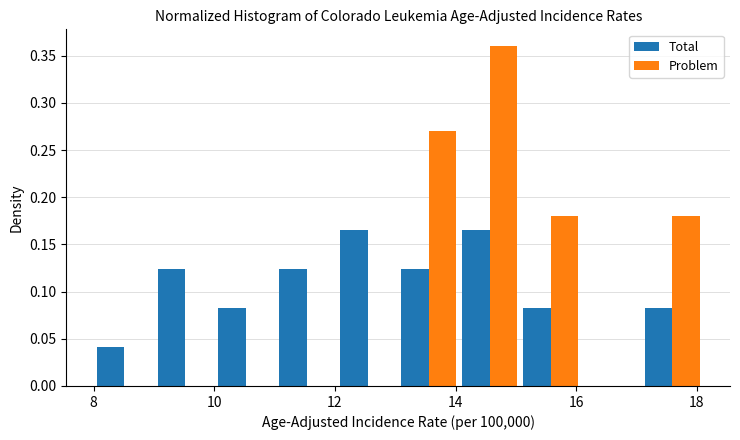

Reading left to right, transcribe this chart: for each range on the x-axis, give the height of each series' bar. Neither the bar edges nor the heights are printed on the chart, so give them approximately, as read against the axes.

8.0 to 9.0: Total=0.040	Problem=0
9.0 to 10.0: Total=0.125	Problem=0
10.0 to 11.0: Total=0.085	Problem=0
11.0 to 12.0: Total=0.125	Problem=0
12.0 to 13.0: Total=0.165	Problem=0
13.0 to 14.0: Total=0.125	Problem=0.270
14.0 to 15.0: Total=0.165	Problem=0.360
15.0 to 16.0: Total=0.085	Problem=0.180
16.0 to 17.0: Total=0	Problem=0
17.0 to 18.2: Total=0.085	Problem=0.180